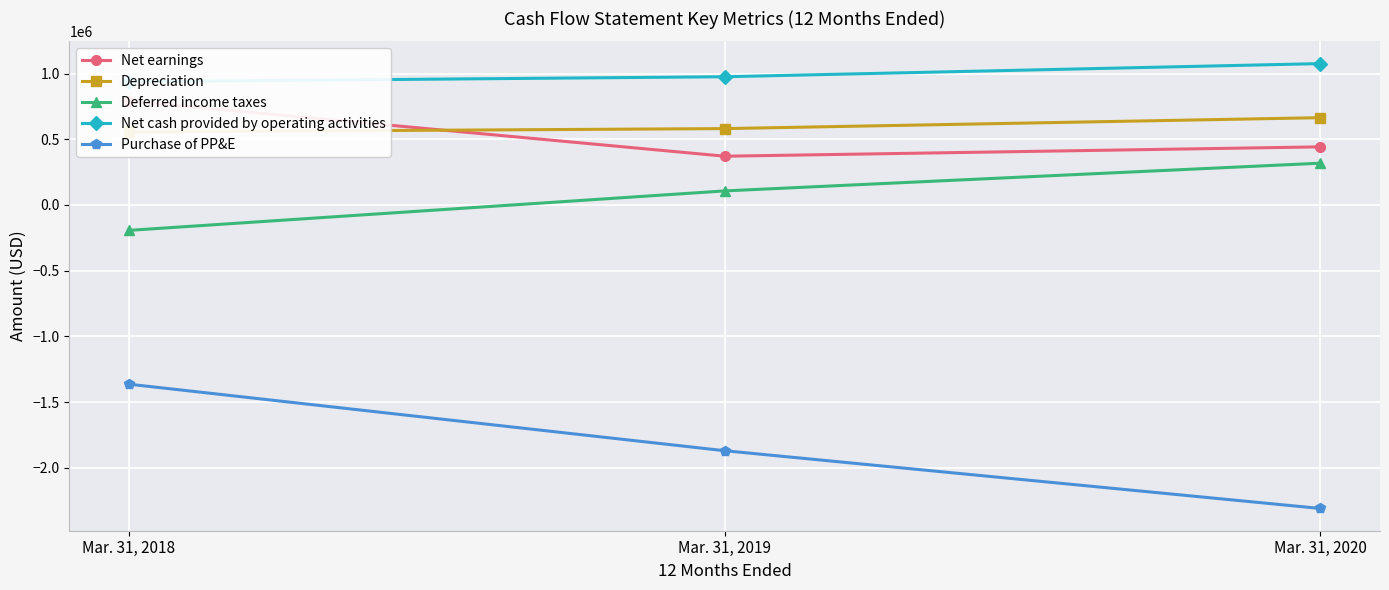

Rank the categories by Purchase of PP&E value from highest to lowest.

Mar. 31, 2018, Mar. 31, 2019, Mar. 31, 2020